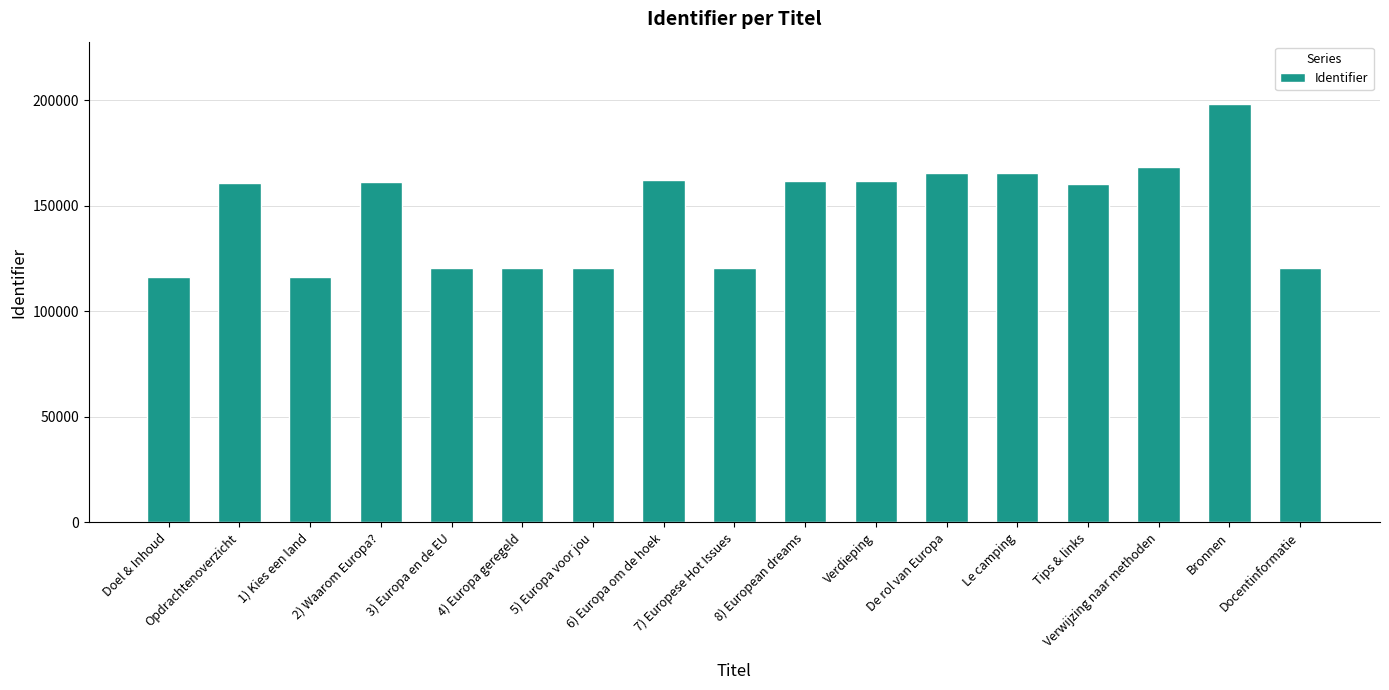

The chart shows a value of 273568 at Le camping. True or false?

False